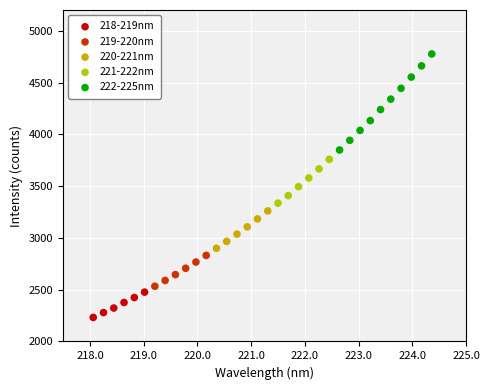

Which series has the largest Y range (max minus min)?

222-225nm